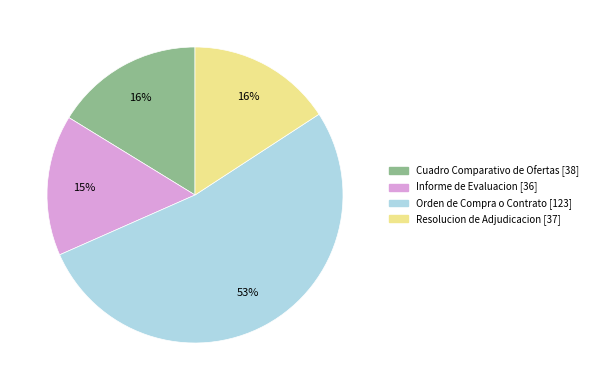

Is it true that Informe de Evaluacion is 15% of the pie?

True